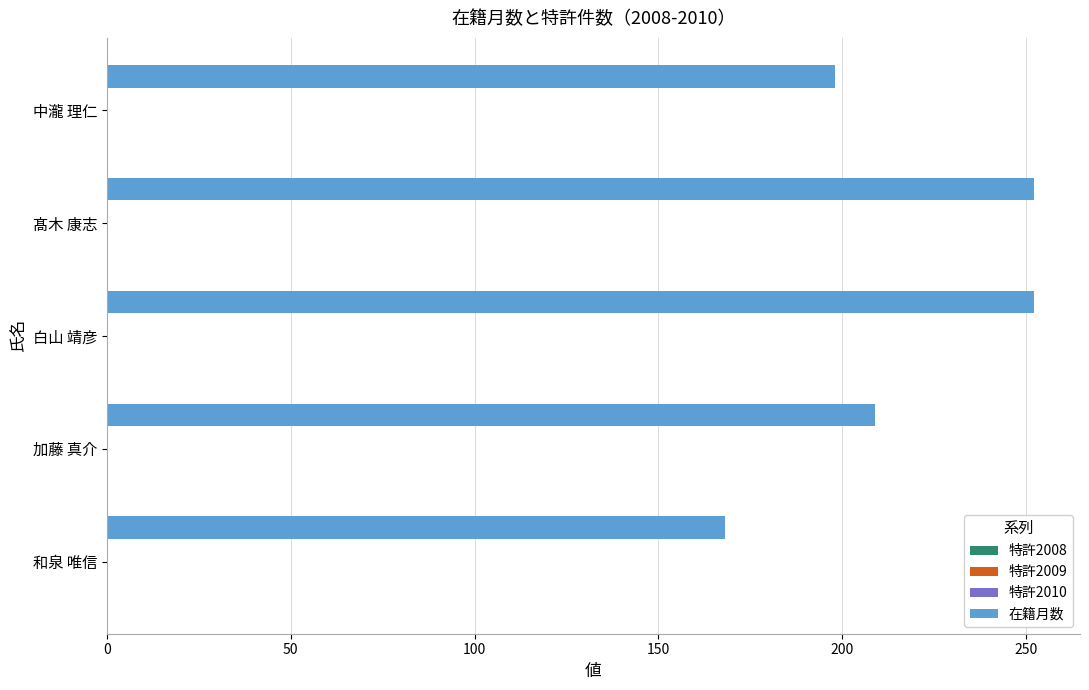

What is the difference between the second highest and minimum values?

84